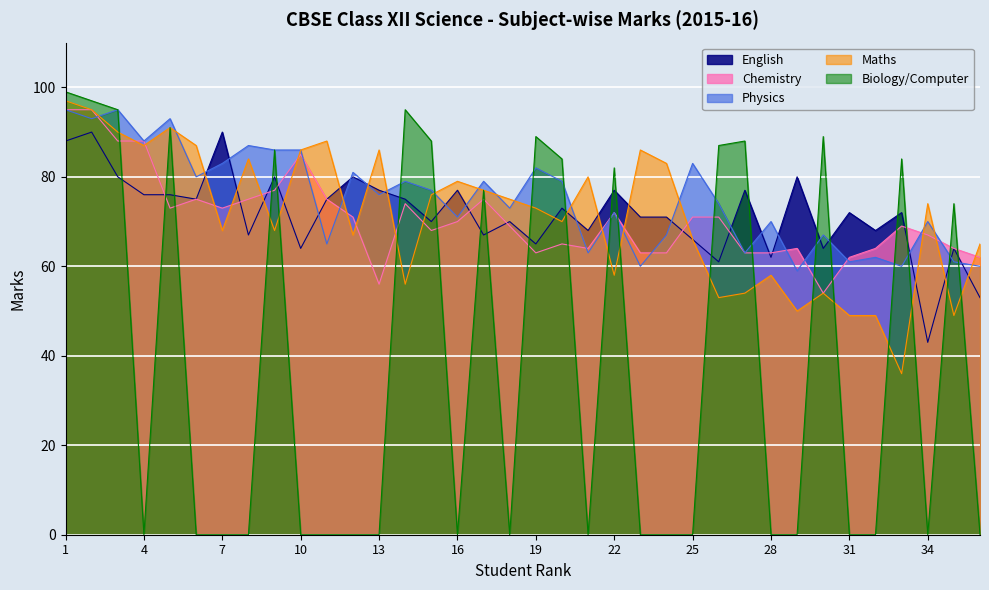

What is the average value of the Maths series?

71